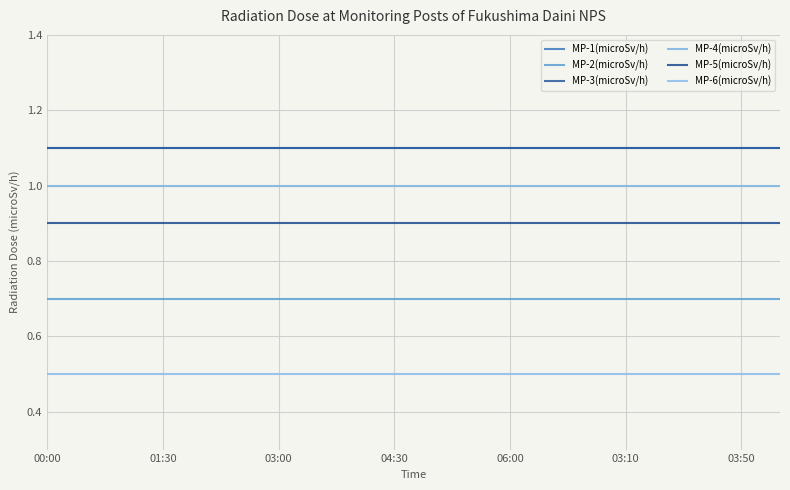

True or false: MP-4(microSv/h) and MP-3(microSv/h) intersect in this chart.

False